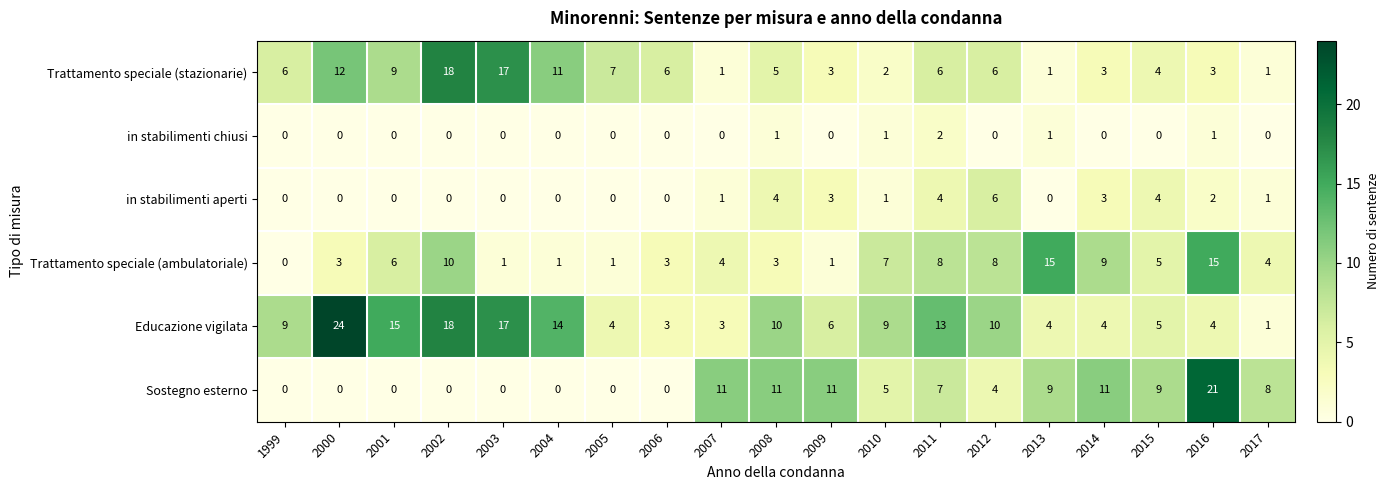

The value of Trattamento speciale (stazionarie) at 2014 is 4. True or false?

False